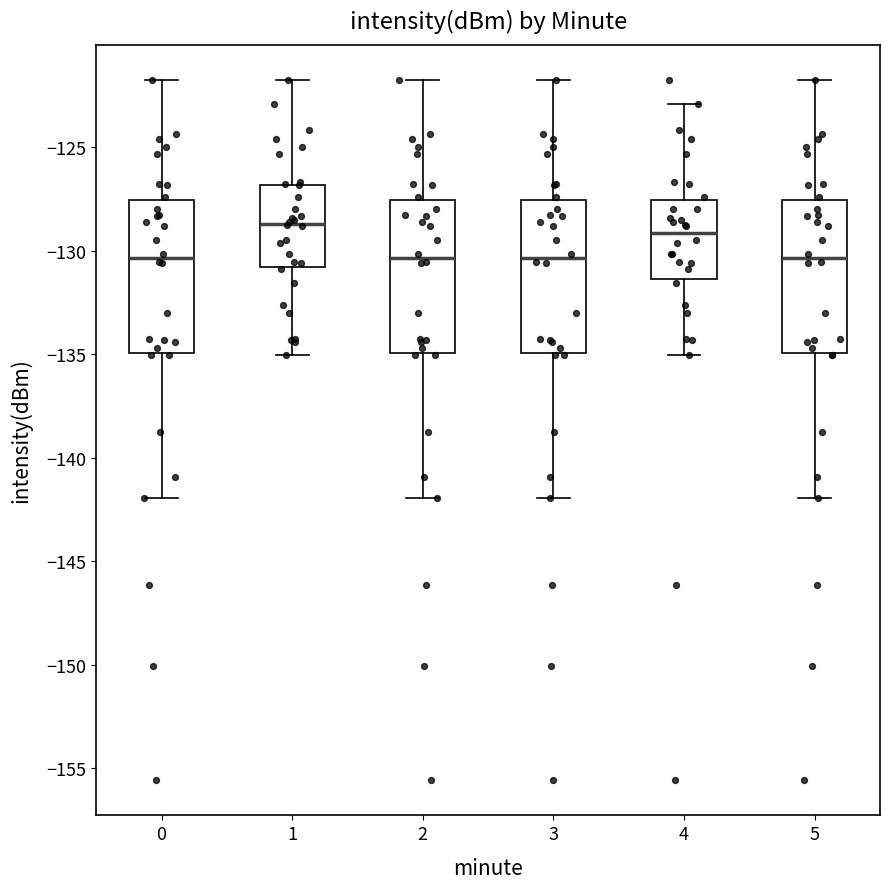

Where does the upper whisker of the box at x = 2 end on the y-axis? The values are not printed on the chart, so give them approximately, as read against the axis.

-121.5